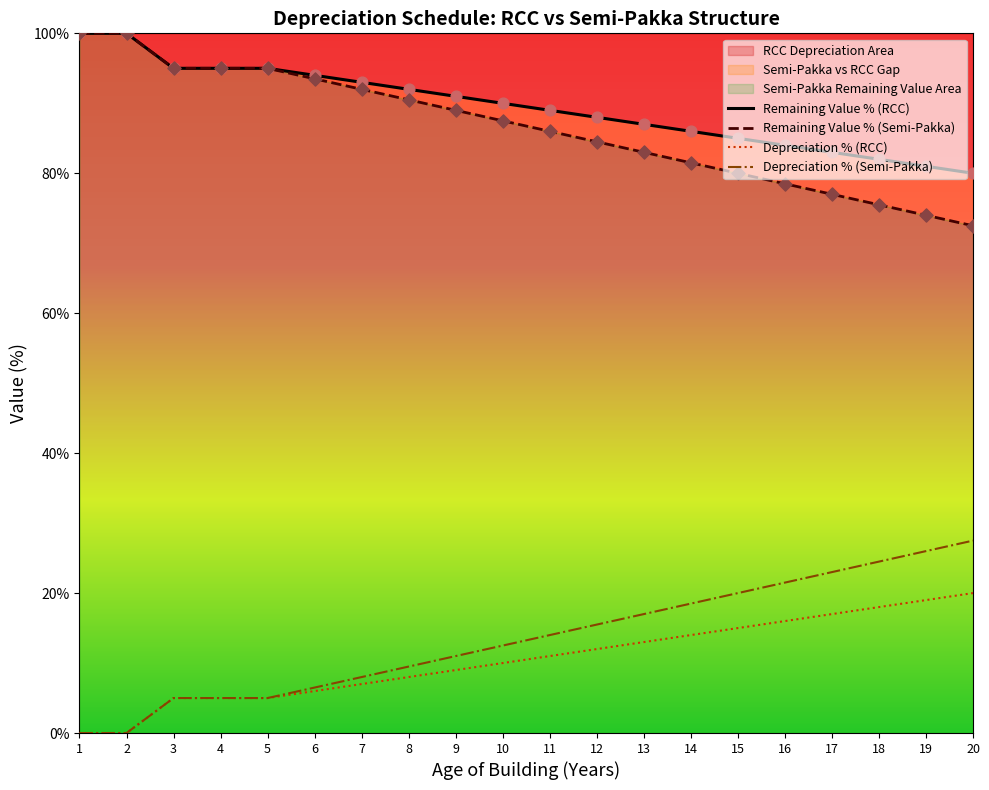

Is the value of Depreciation % (RCC) at 3 greater than the value of Depreciation % (Semi-Pakka) at 15?

No